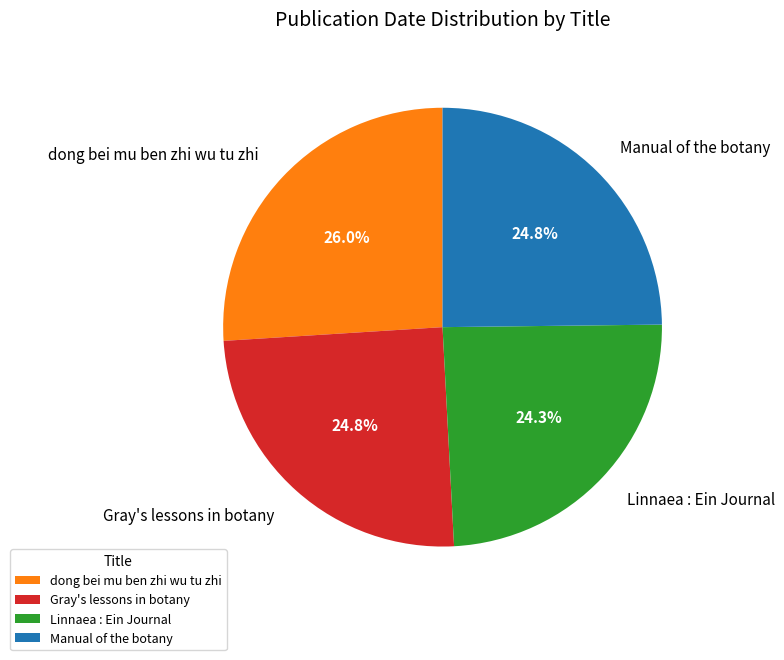

Count the number of slices in the pie.

4